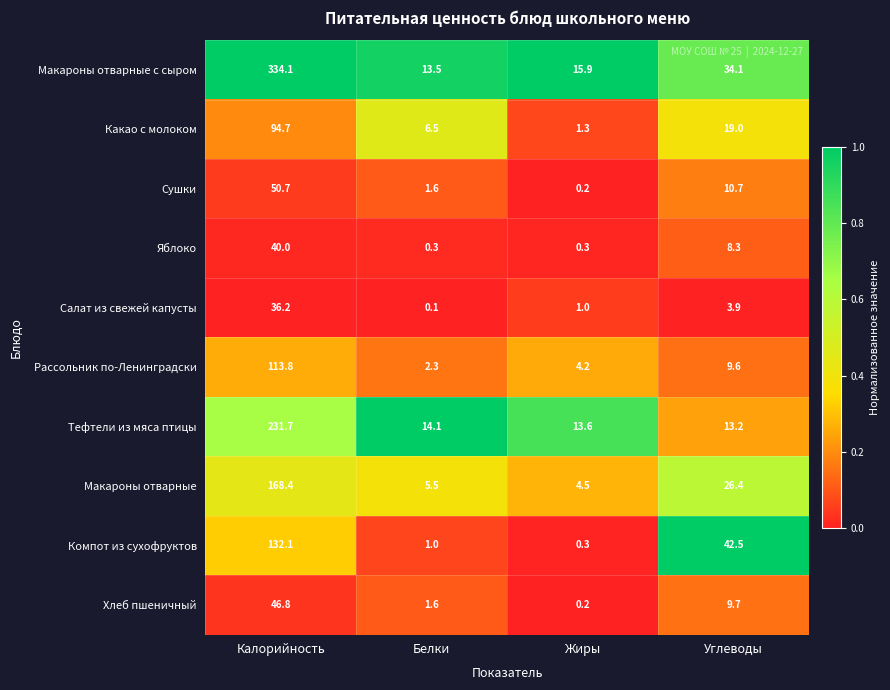

Between Белки and Жиры, which series saw the biggest shift?

Какао с молоком